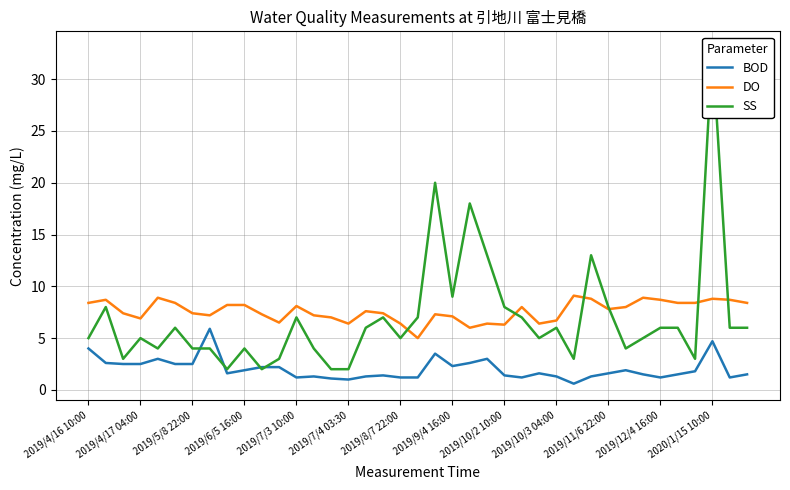

How many distinct data groups are displayed?

3